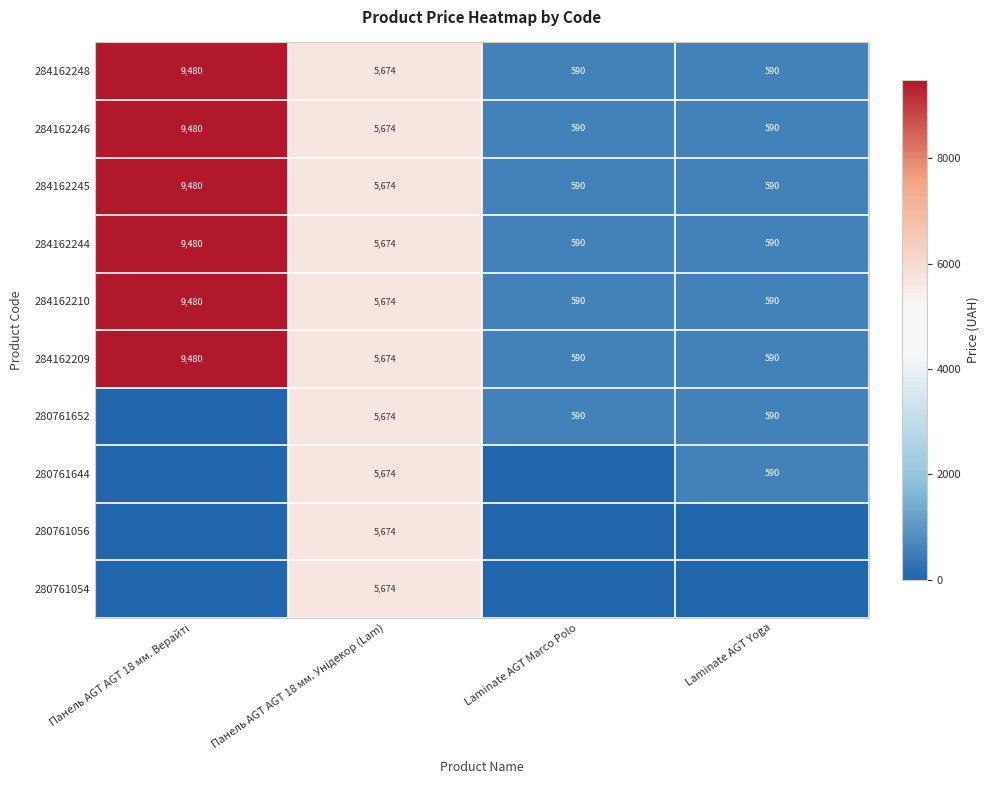

How many 284162244 values are between 590 and 9480?

4